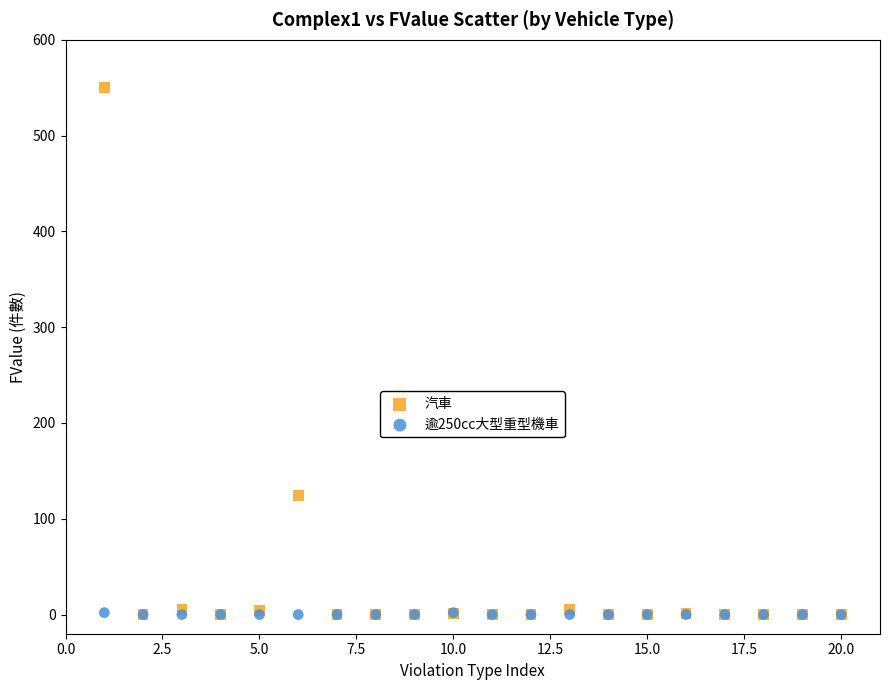

In the 汽車 series, what Y value is closest to 275?

124